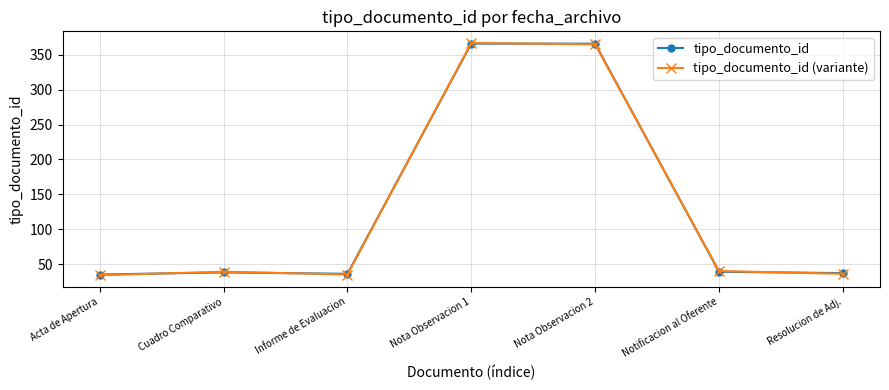

True or false: tipo_documento_id (variante) has more than 0 interior local peaks.

True